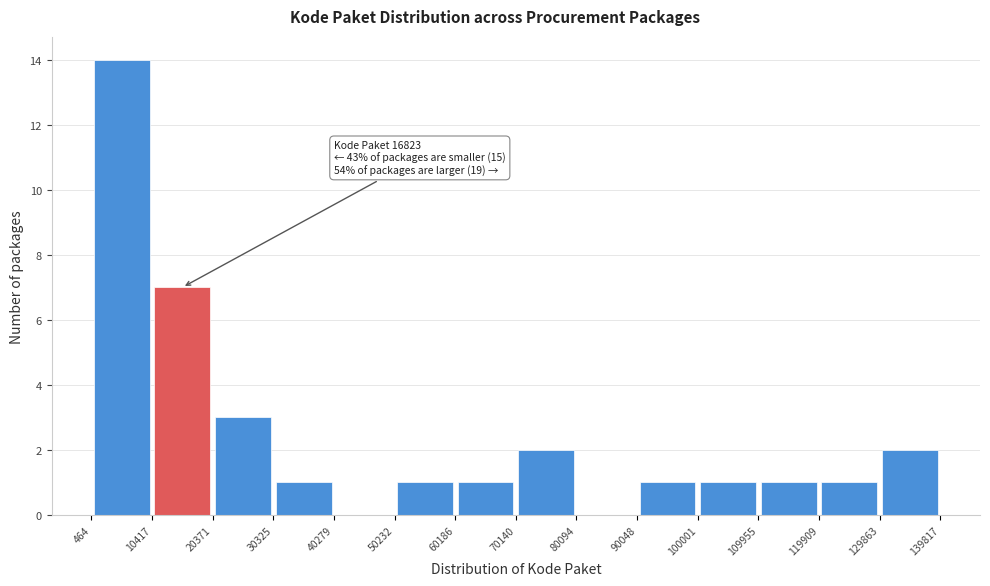

Which range on the x-axis has the tallest bar?

464 to 10417